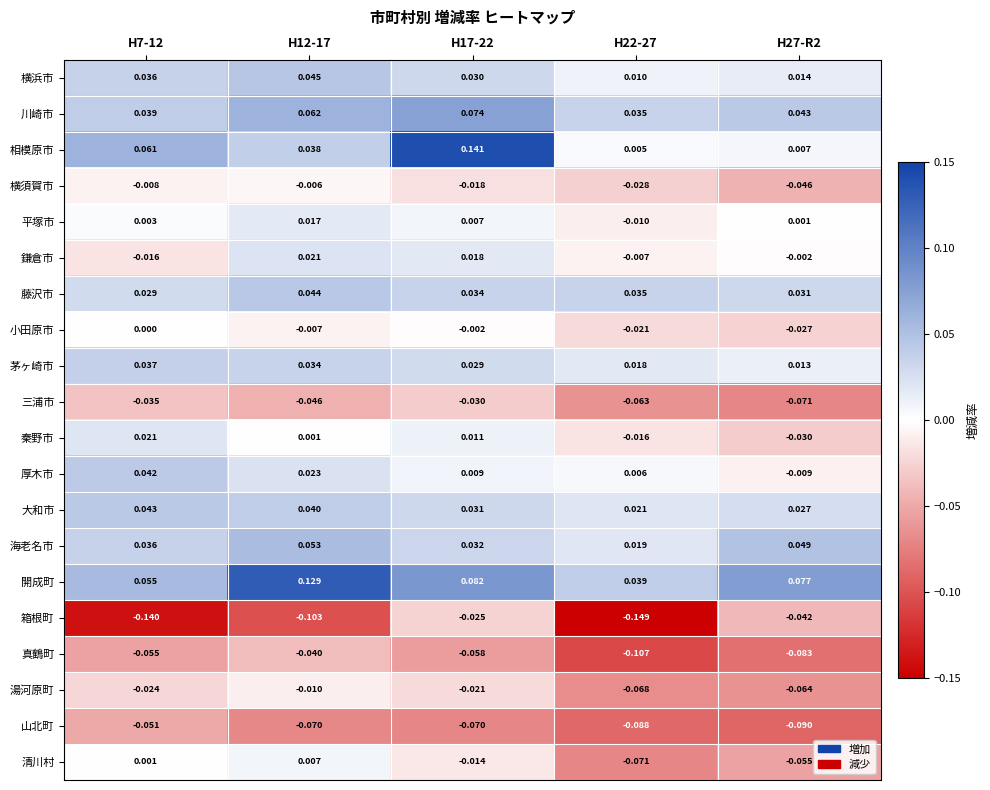

Which series has the widest spread of values?

相模原市